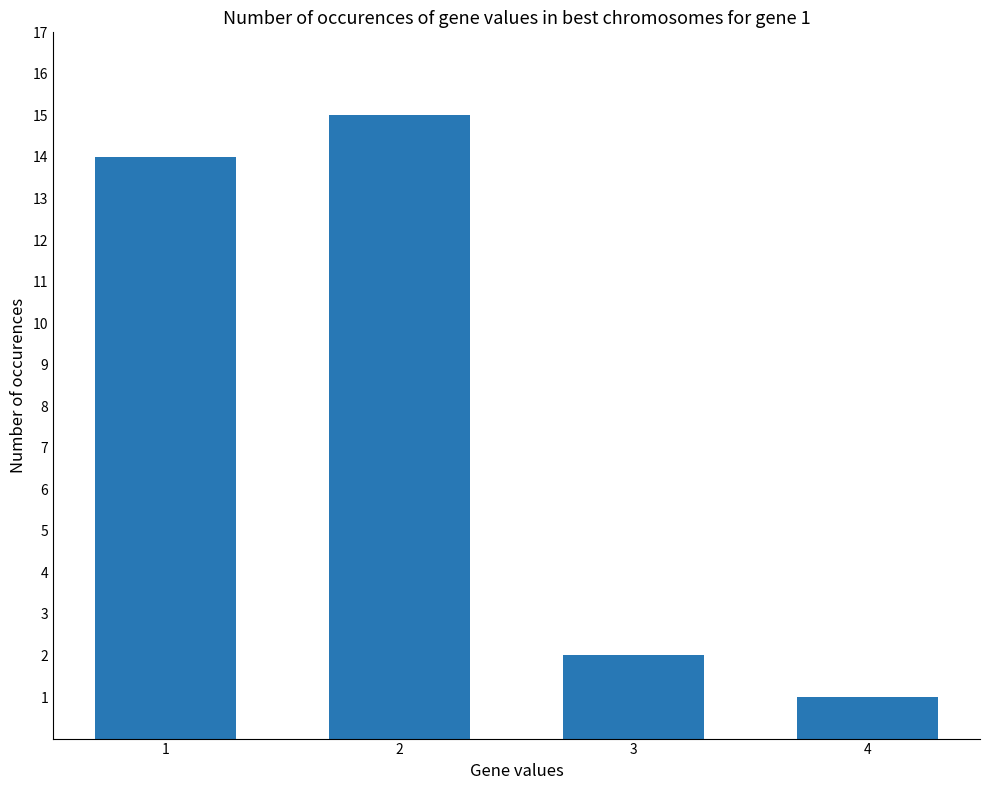

Rank the categories by value from lowest to highest.

4, 3, 1, 2